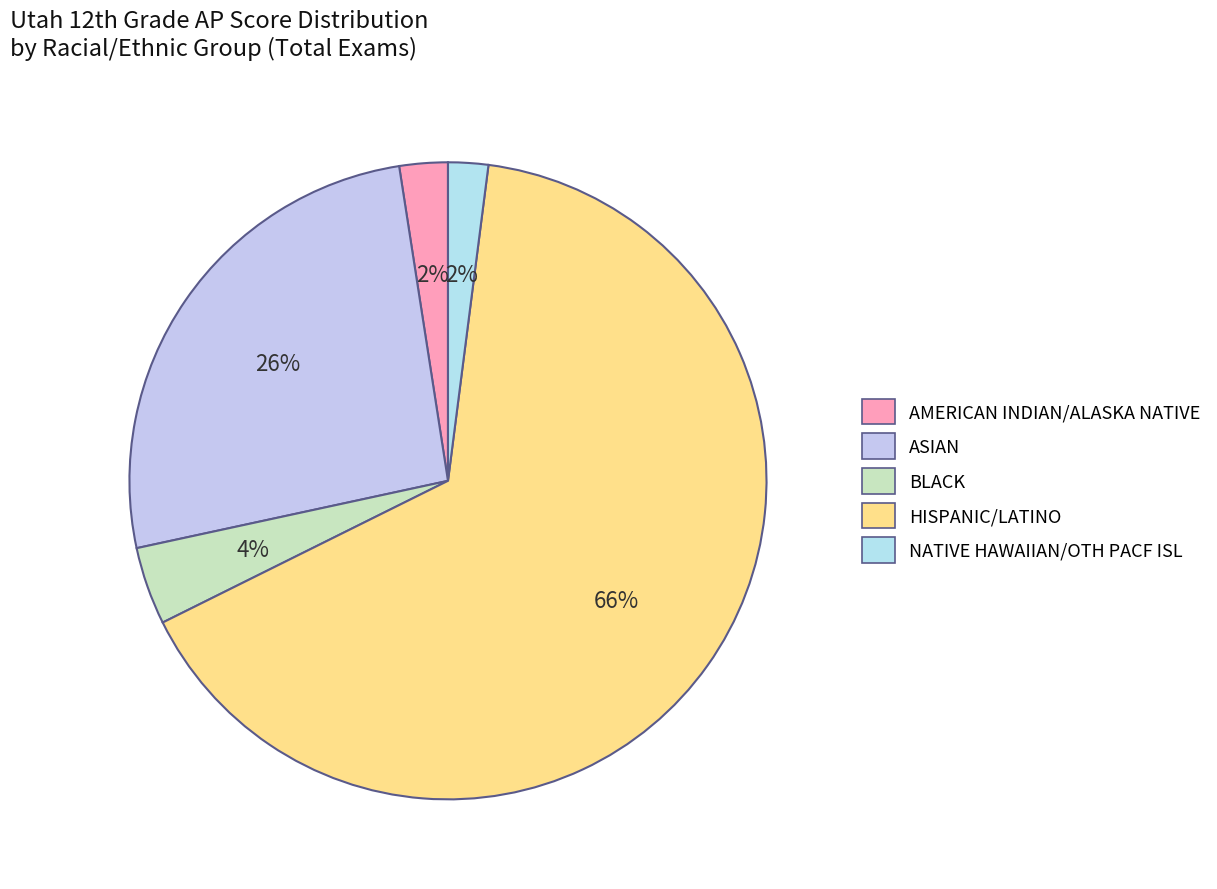

To the nearest percent, what portion does NATIVE HAWAIIAN/OTH PACF ISL represent?

2%